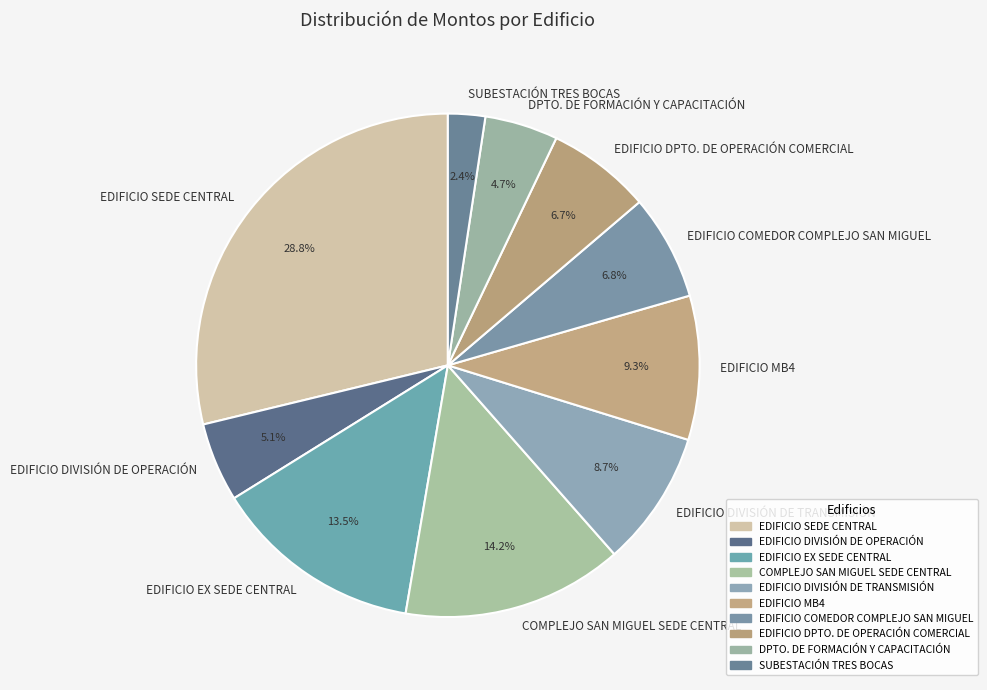

Is there any slice that represents more than half of the pie?

No